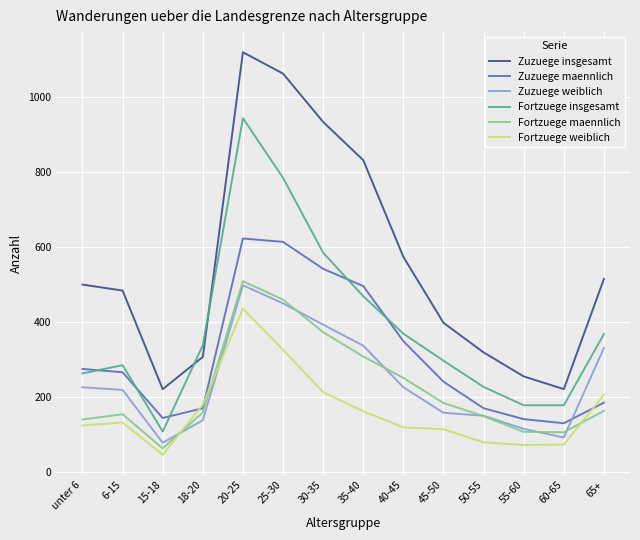

Read the Zuzuege maennlich value at unter 6, to the nearest 10.

270